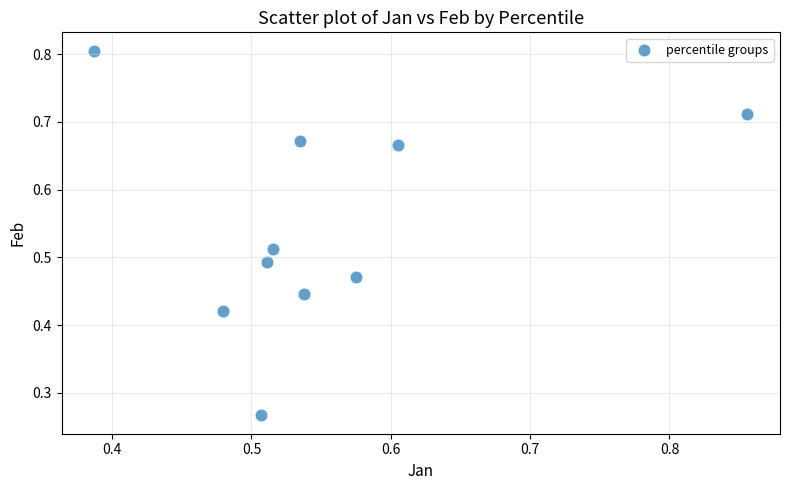

What is the average X value?

0.6